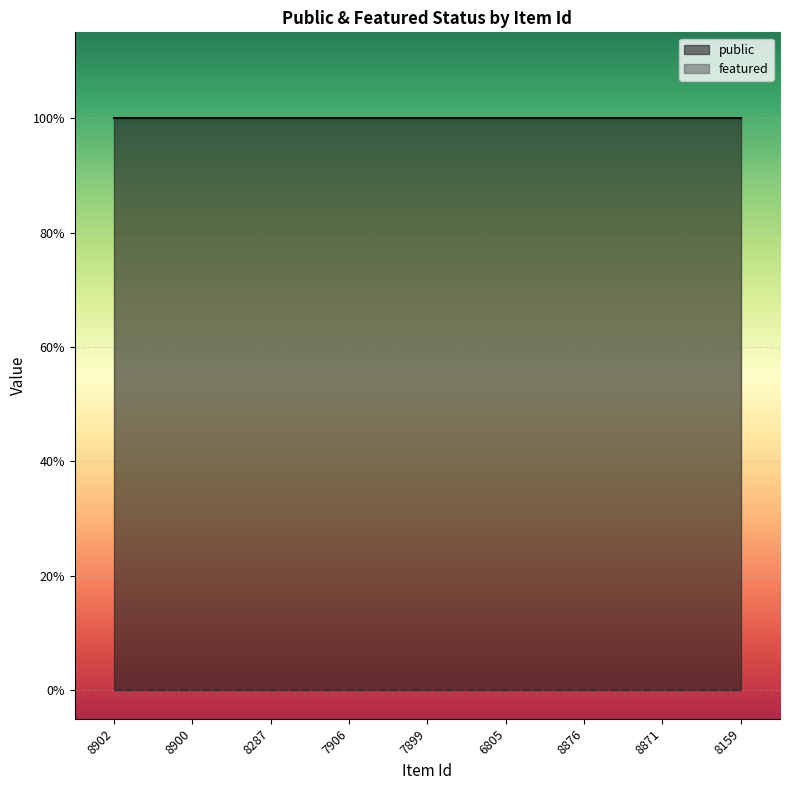

What is the total value across all series at 8159?

1